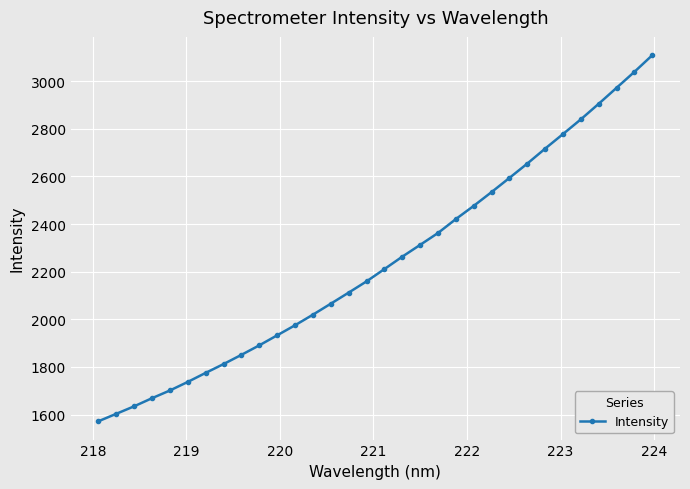

What is the difference between the maximum and minimum values?

1537.4